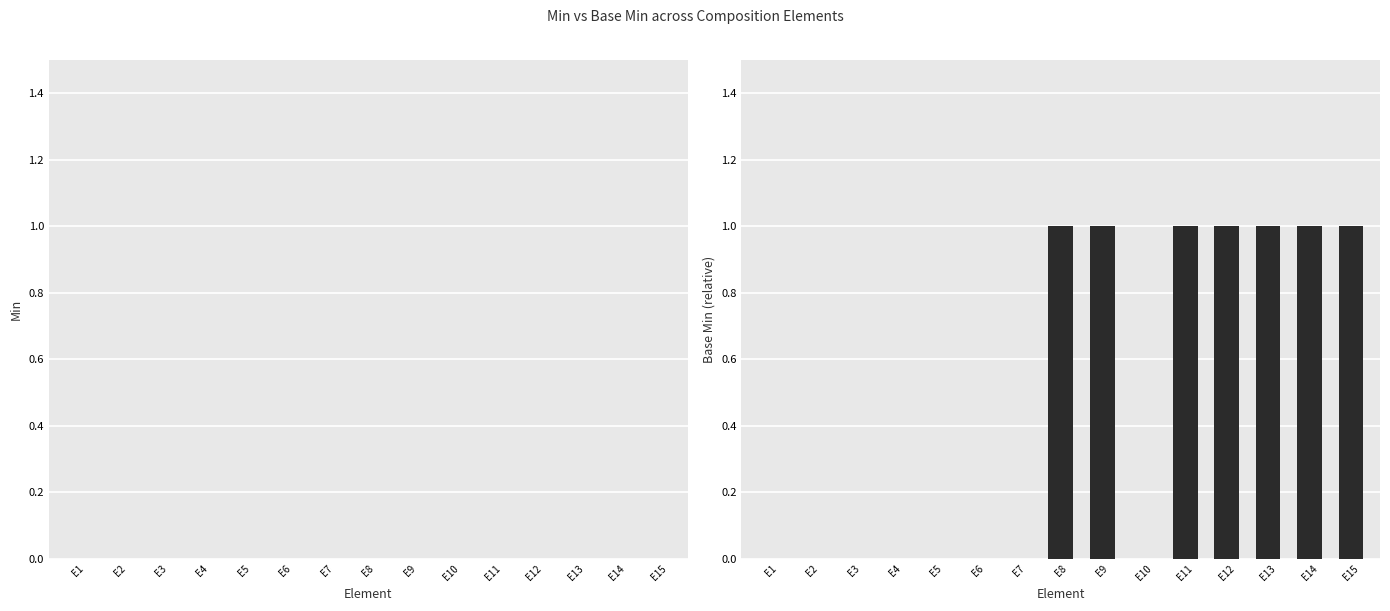

Is it true that the value at E11 is 1?

True